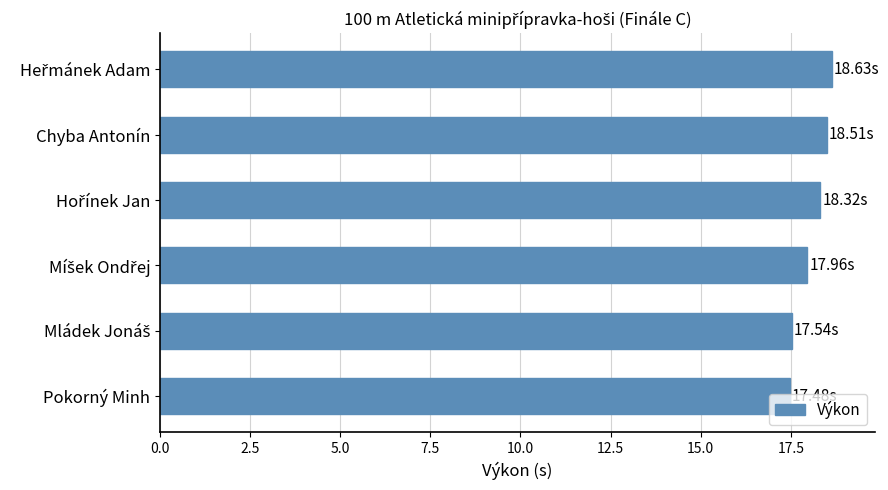

What is the average value?

18.1